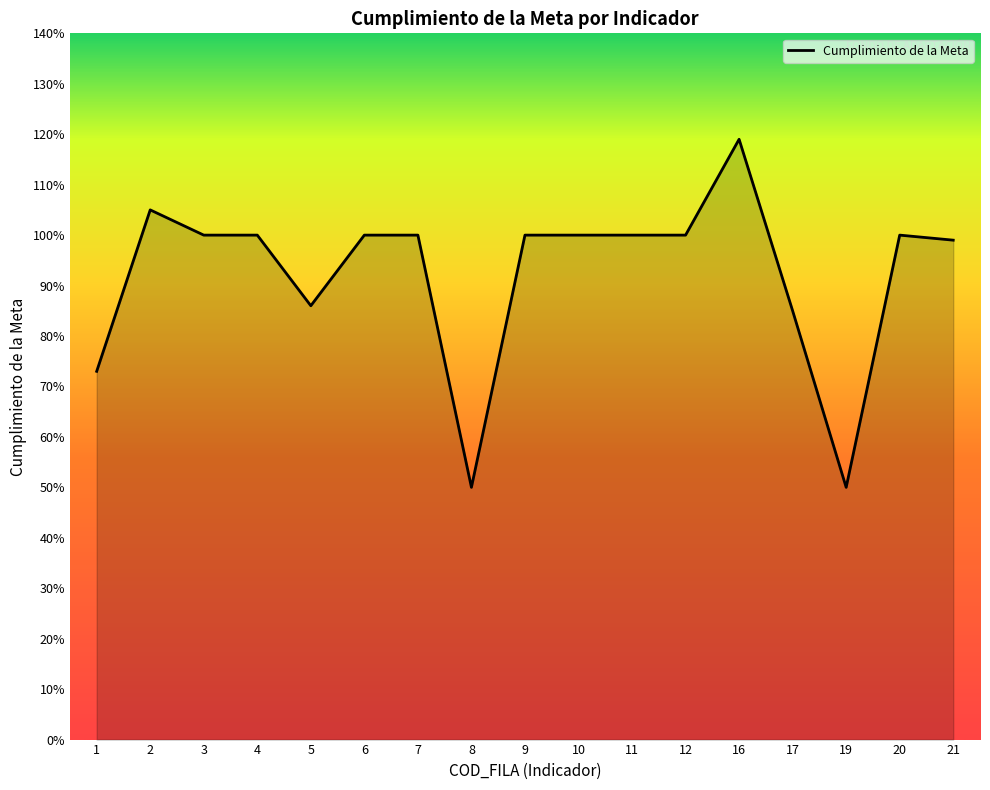

Does the chart display data point markers on the line(s)?

No